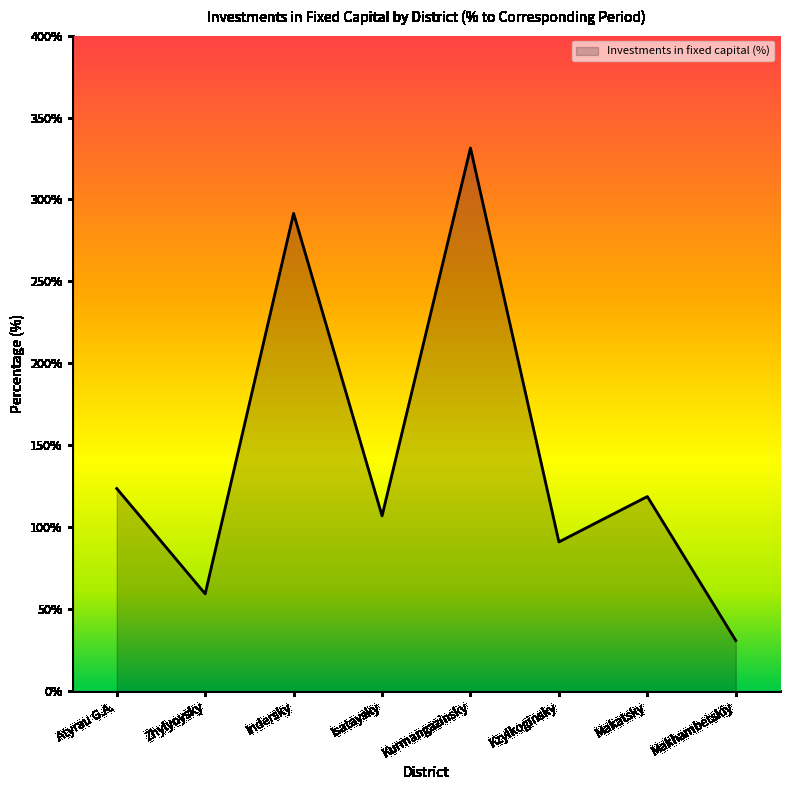

Where does the data first go above 118?

Atyrau G.A.